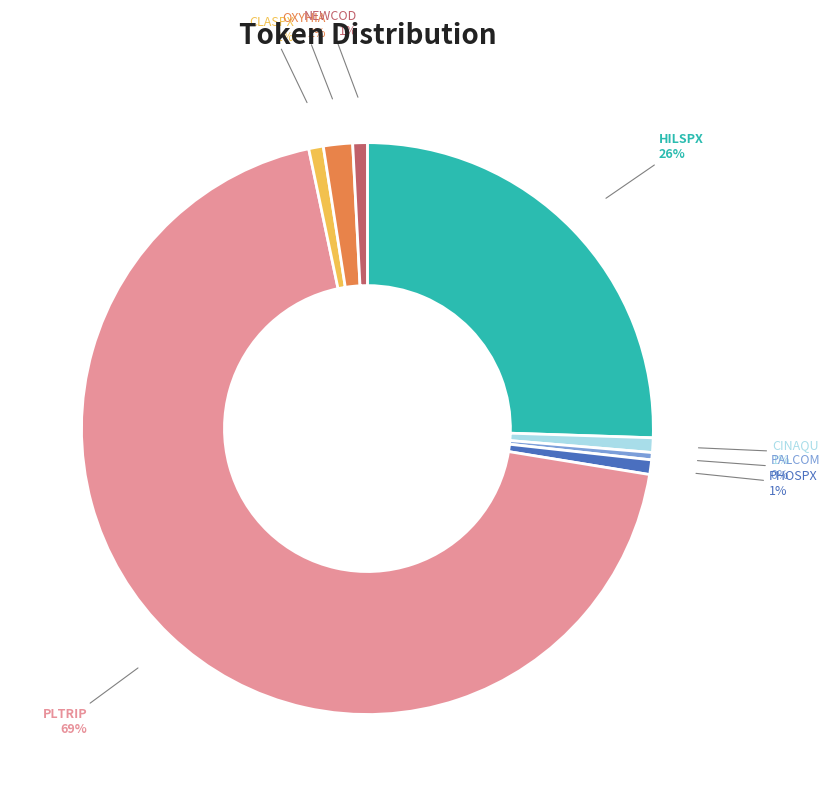

The PALCOM slice represents 0% of the pie. True or false?

True